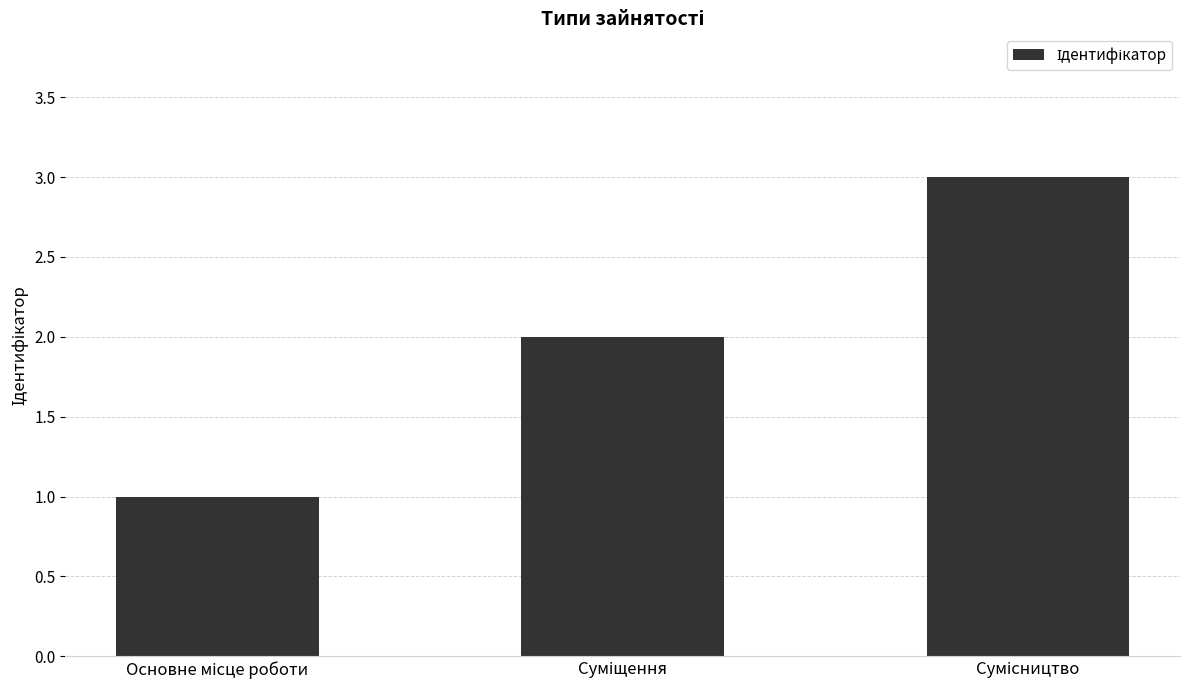

What is the maximum value shown in the chart?

3